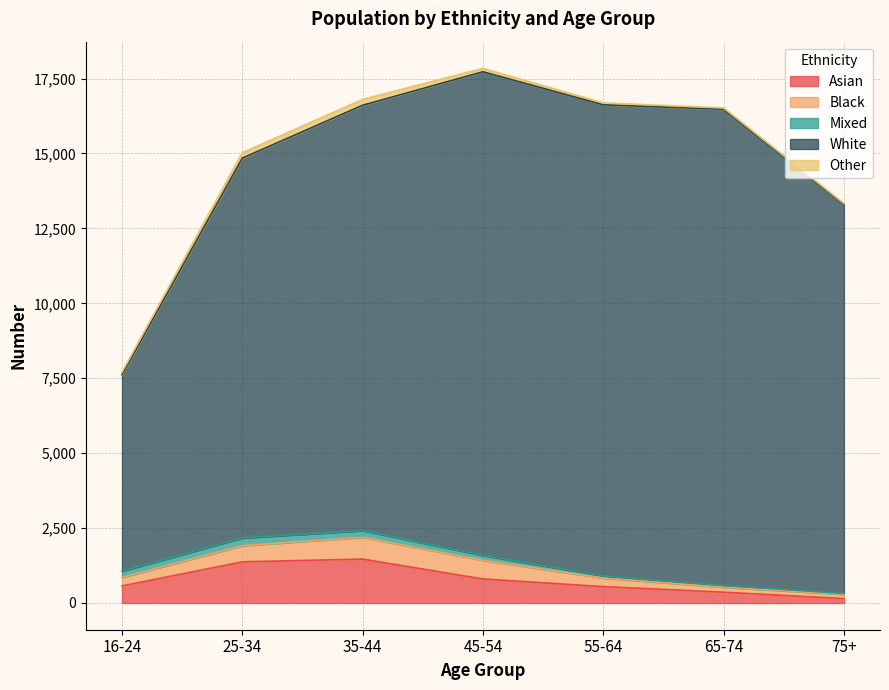

Where is Asian nearest to the value 806?

45-54